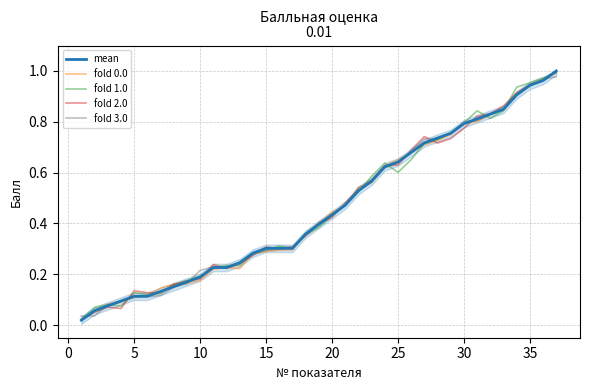

How many distinct data groups are displayed?

5